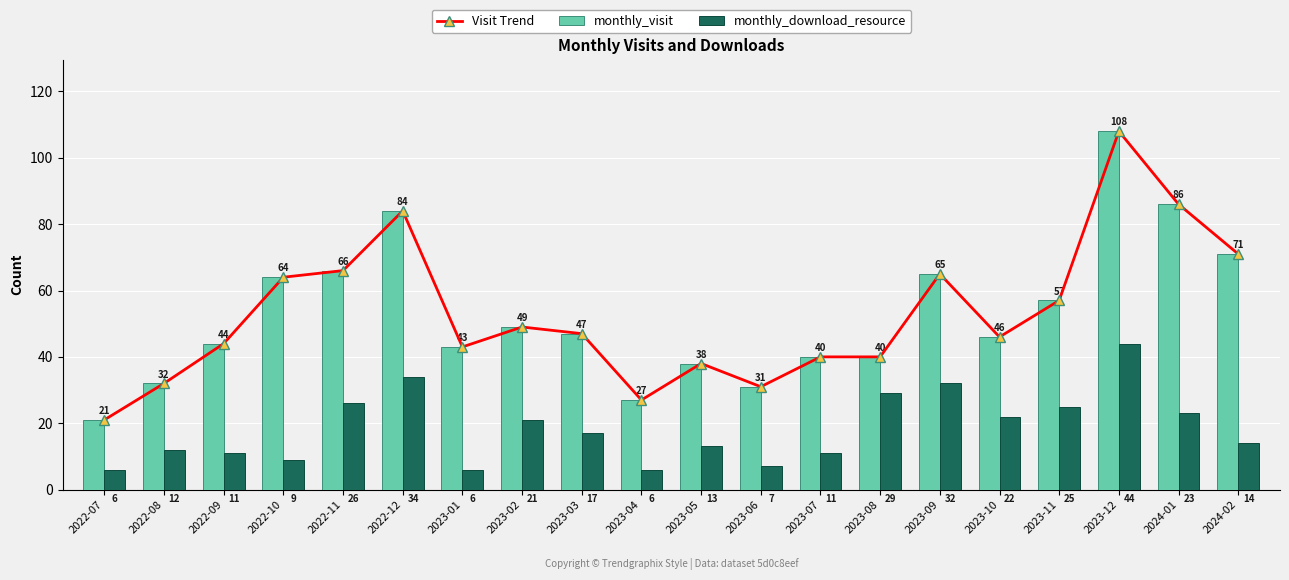

What is the difference between the highest and lowest values at 2024-01?

63